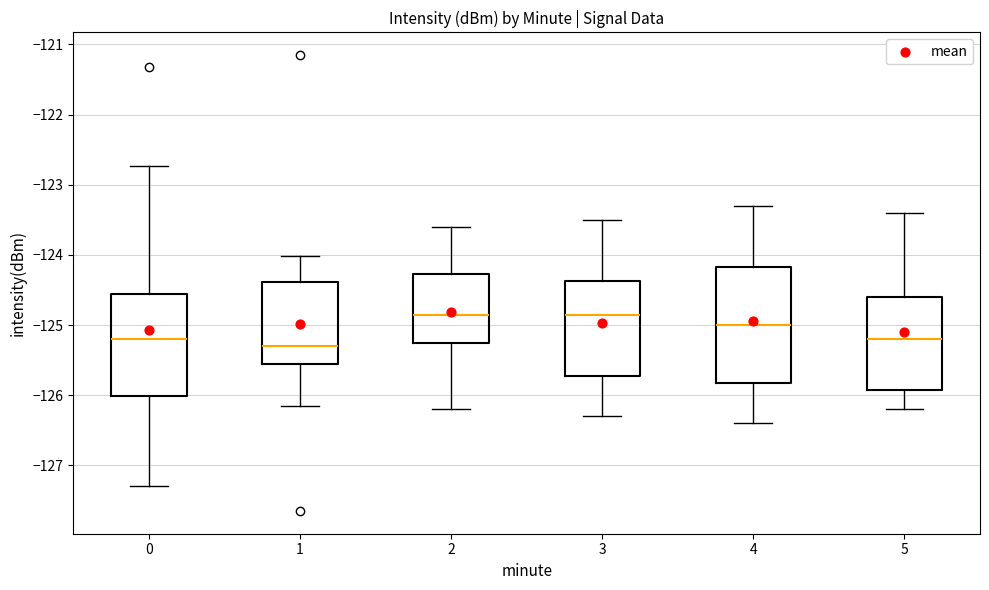

Reading left to right, transcribe this box plot: for each box, give where its median line is, the range the box spans, and where its two whiskers end, as read against the y-axis. The values are not printed on the chart, so give them approximately, as read against the axis.

0: median -125.2, box -126.0 to -124.6, whiskers -127.3 to -122.7
1: median -125.3, box -125.6 to -124.4, whiskers -126.2 to -124.0
2: median -124.8, box -125.2 to -124.3, whiskers -126.2 to -123.6
3: median -124.8, box -125.7 to -124.4, whiskers -126.3 to -123.5
4: median -125.0, box -125.8 to -124.2, whiskers -126.4 to -123.3
5: median -125.2, box -125.9 to -124.6, whiskers -126.2 to -123.4